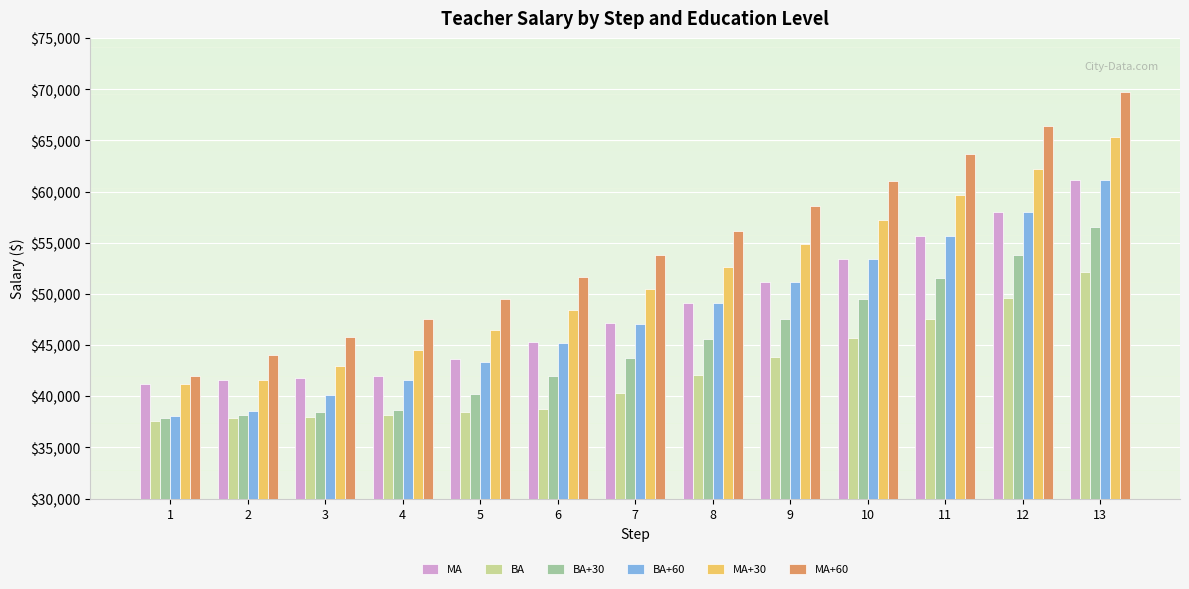

At which label is MA+30 closest to 53278?

8